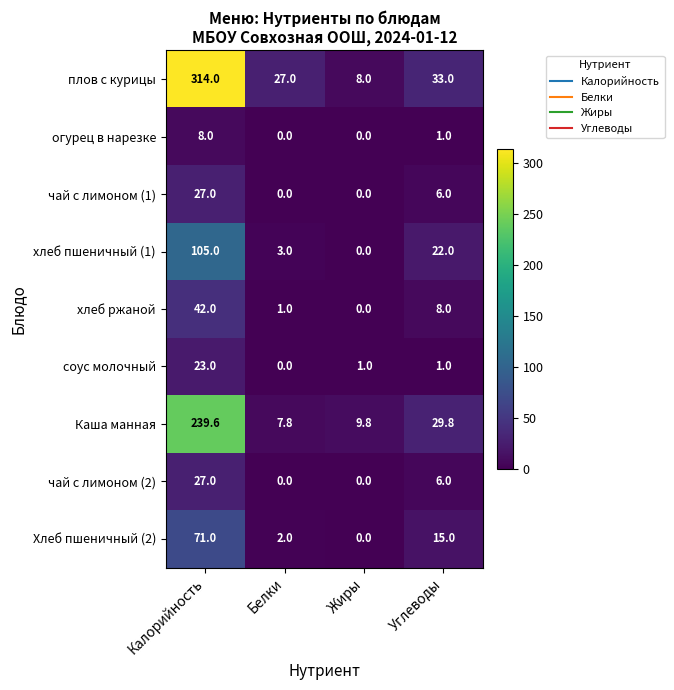

True or false: огурец в нарезке has a value of 0.0 at Жиры.

True